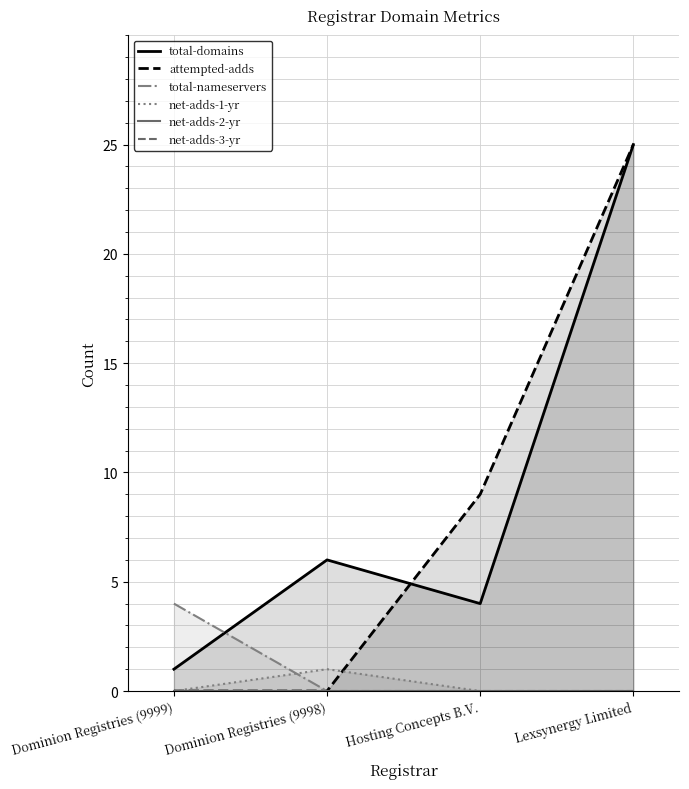

Does the chart have visible grid lines?

Yes